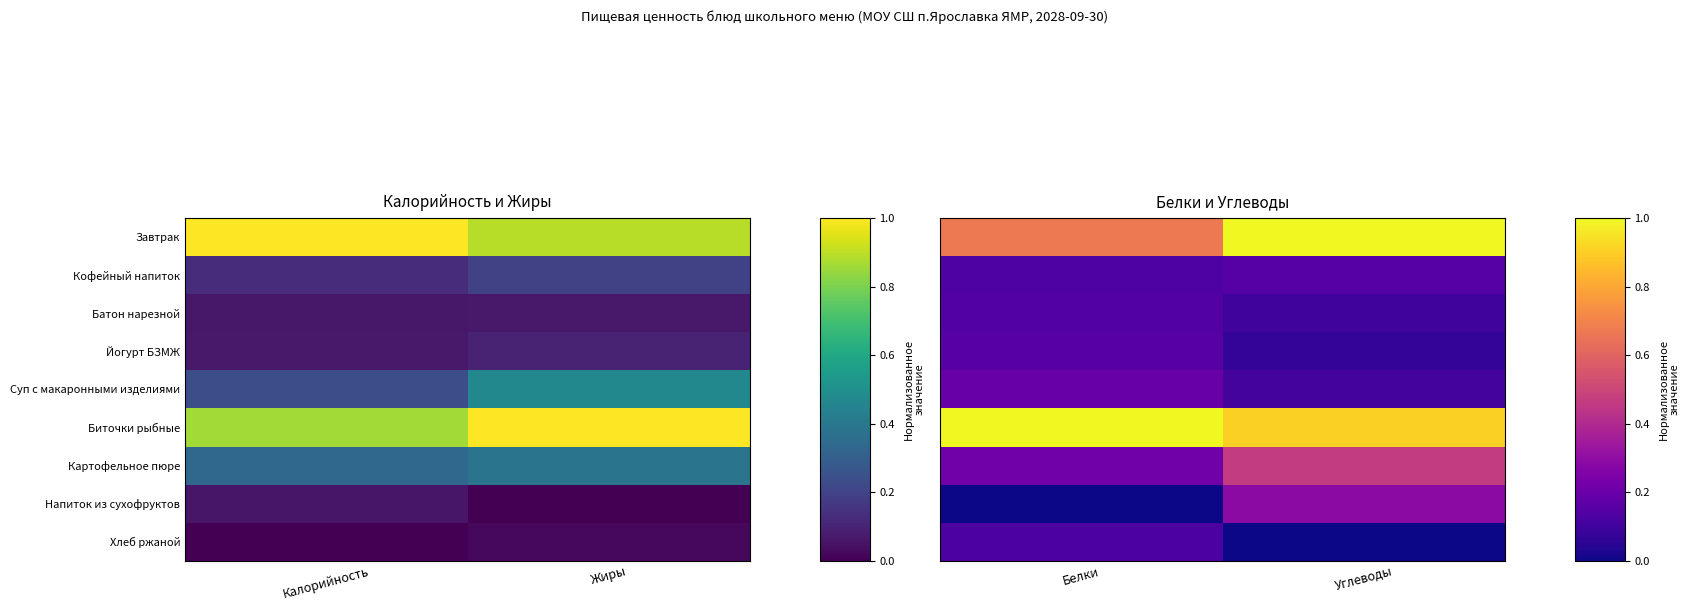

What is the difference between the Биточки рыбные values at Белки and Углеводы?

0.1